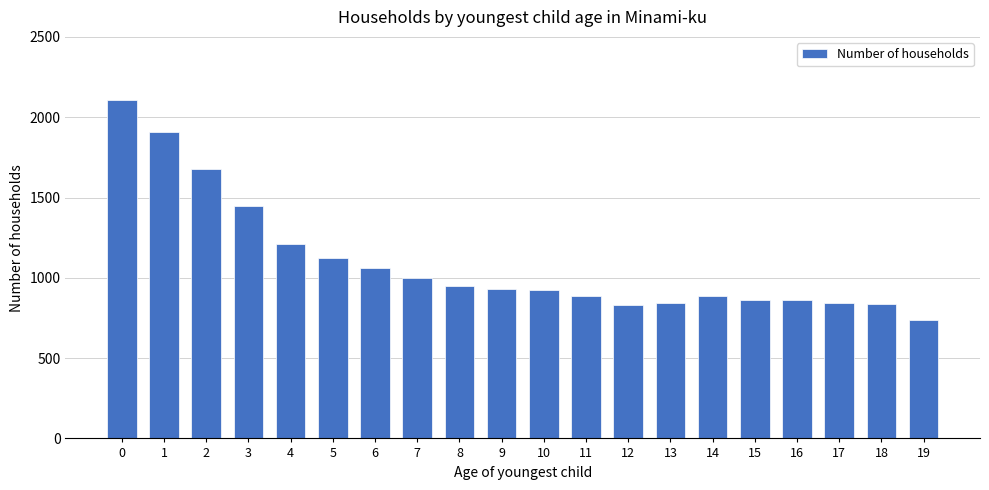

True or false: the data shows 1633 at 7.

False